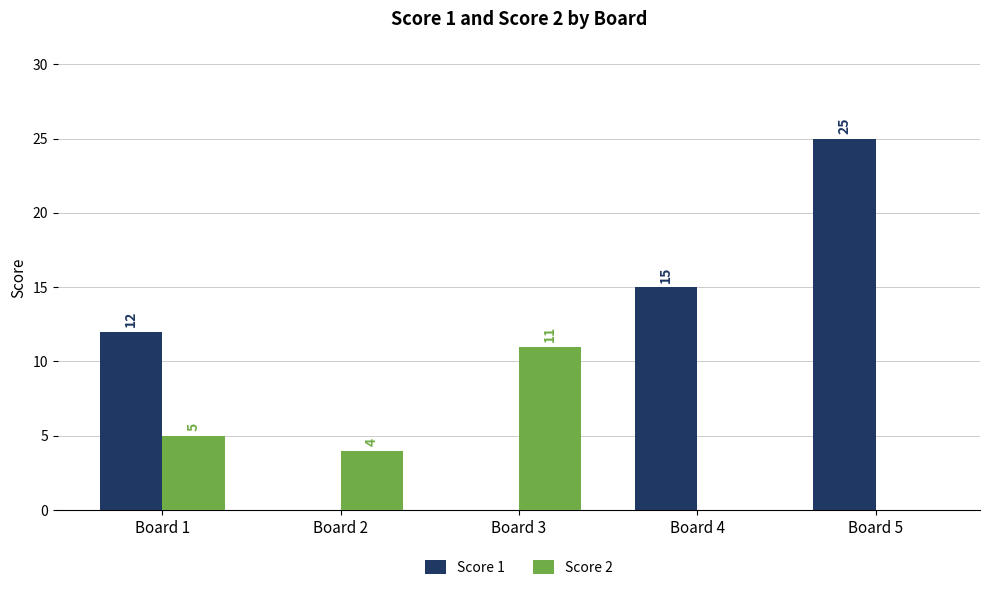

Which series has the largest range (max minus min)?

Score 1